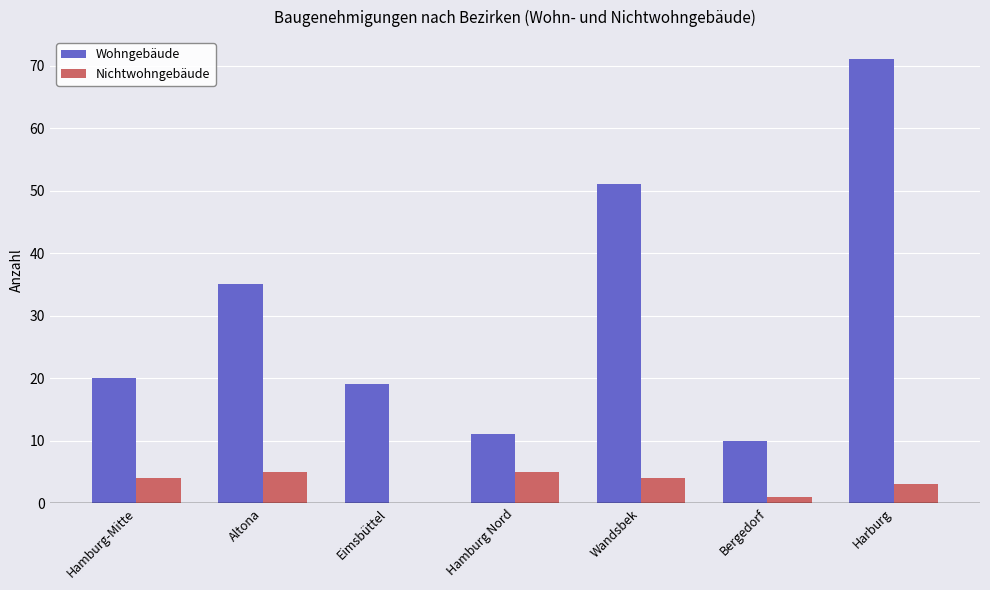

How many series are shown in this chart?

2